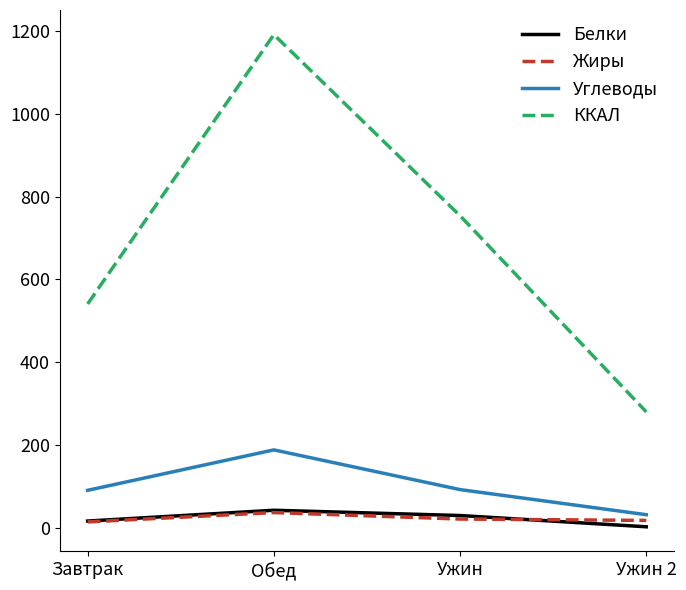

What is the lowest value of the Углеводы series?

31.8